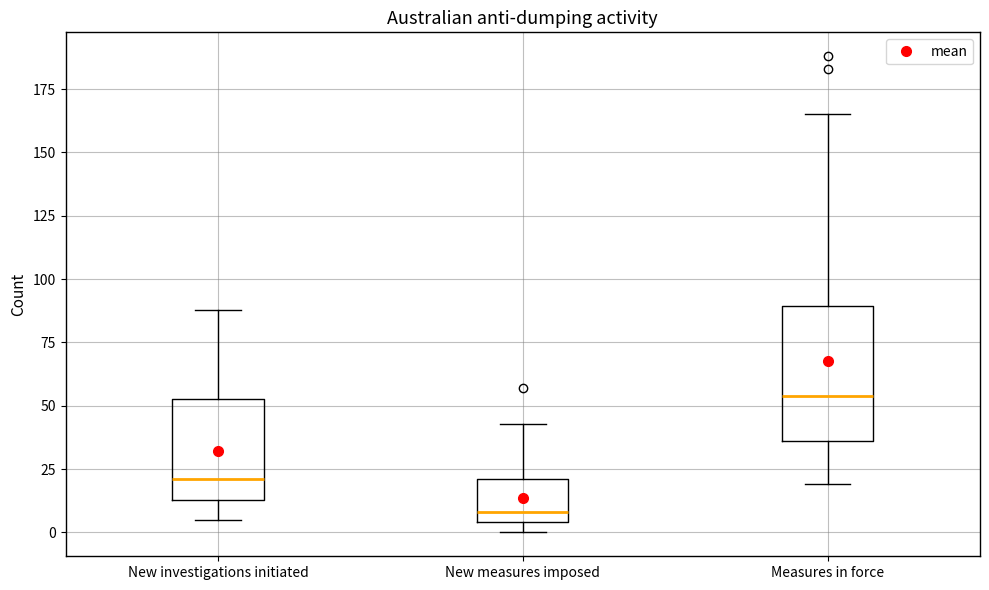

Reading left to right, transcribe this box plot: for each box, give where its median line is, the range the box spans, and where its two whiskers end, as read against the y-axis. The values are not printed on the chart, so give them approximately, as read against the axis.

New investigations initiated: median 20, box 15 to 55, whiskers 5 to 90
New measures imposed: median 10, box 5 to 20, whiskers 0 to 45
Measures in force: median 55, box 35 to 90, whiskers 20 to 165